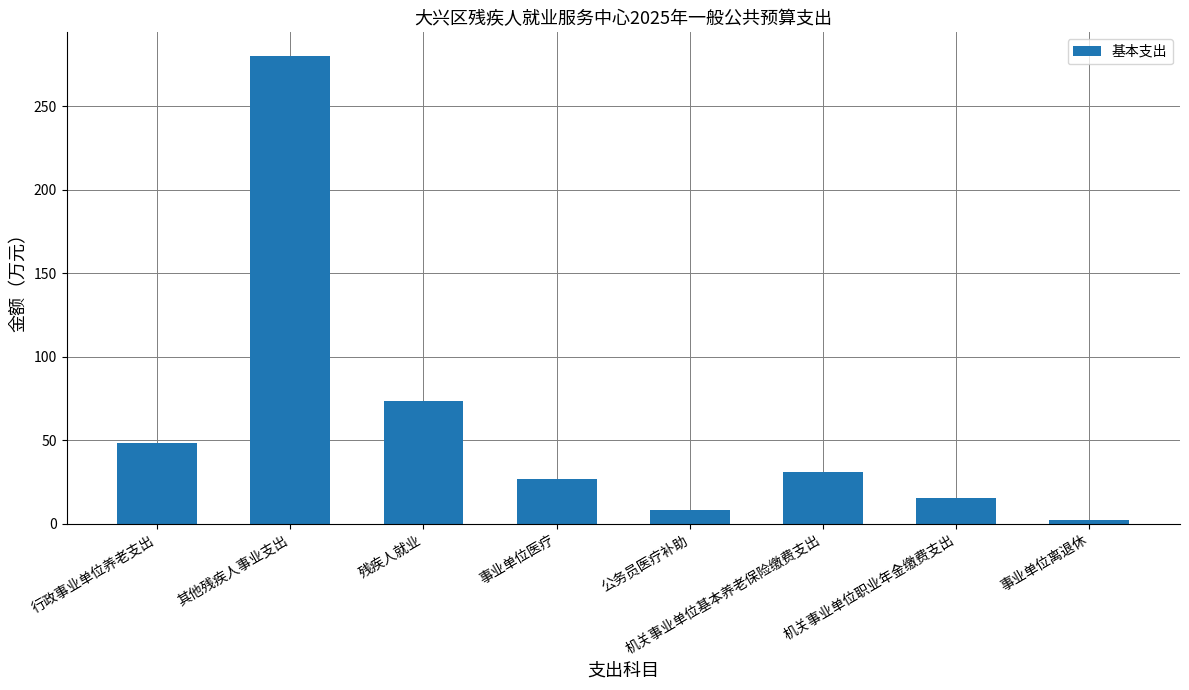

Does the chart contain any negative values?

No